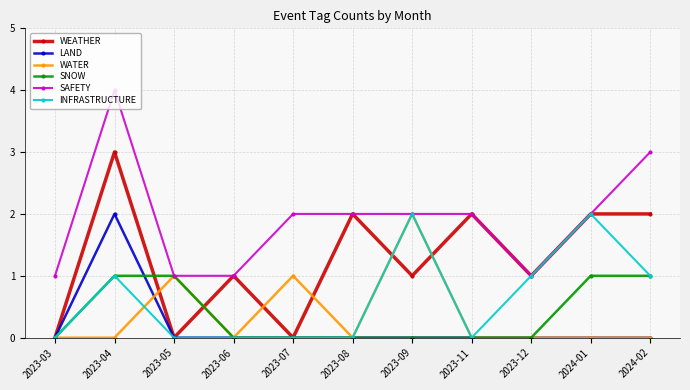

Is it true that WEATHER equals 2 at 2023-03?

False